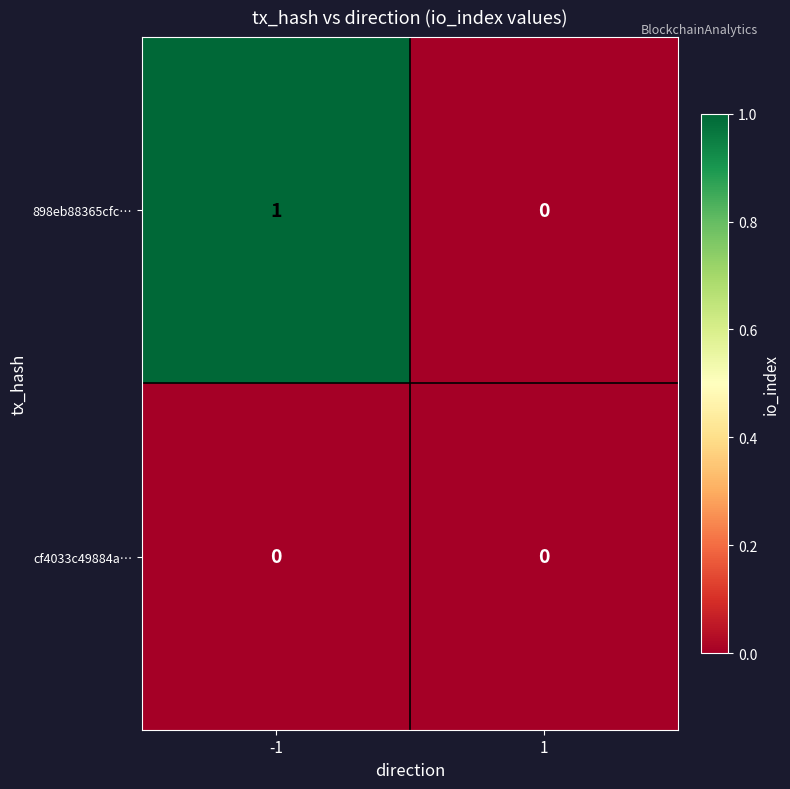

Is it true that cf4033c49884a… equals 0 at 1?

True